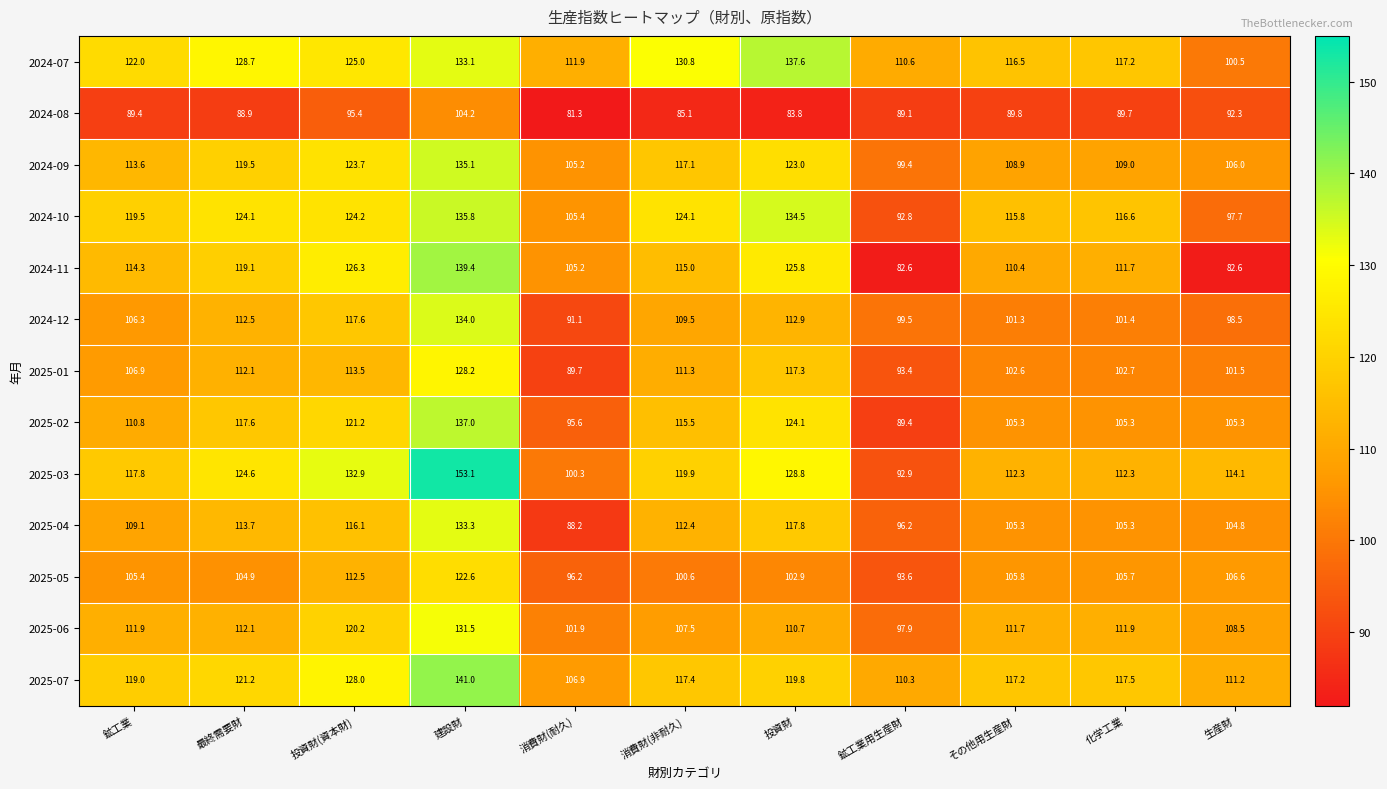

The 2024-09 series shows 27.4 at 最終需要財. True or false?

False